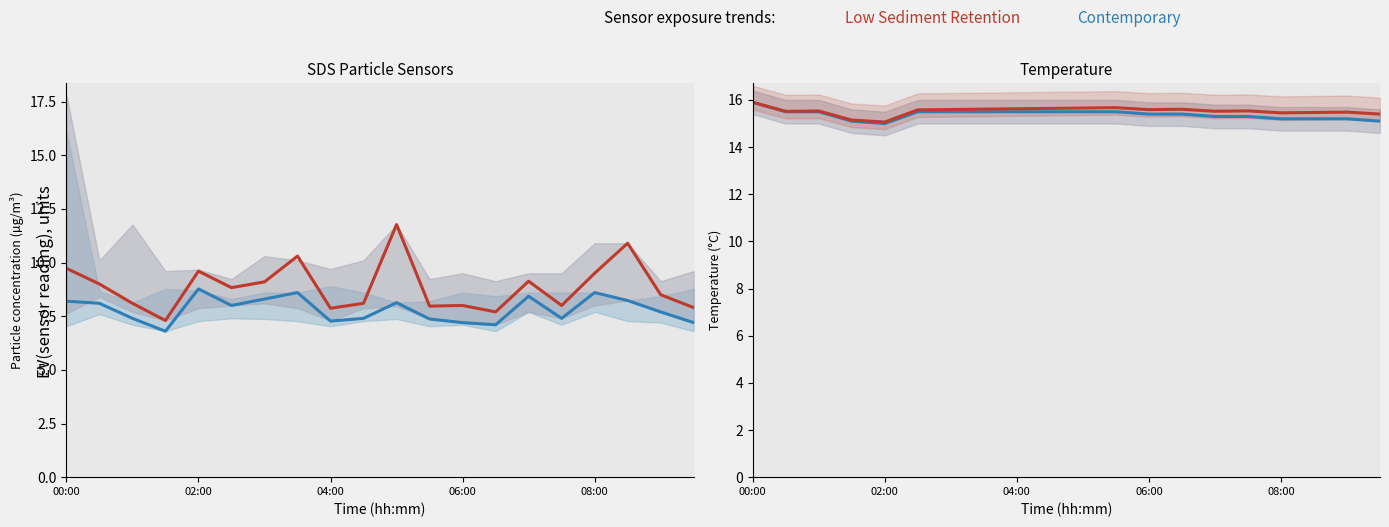

How many lines are shown in the chart?

4